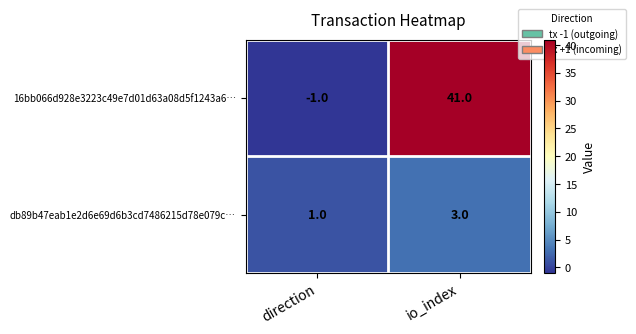

Which series has the largest range (max minus min)?

16bb066d928e3223c49e7d01d63a08d5f1243a6…